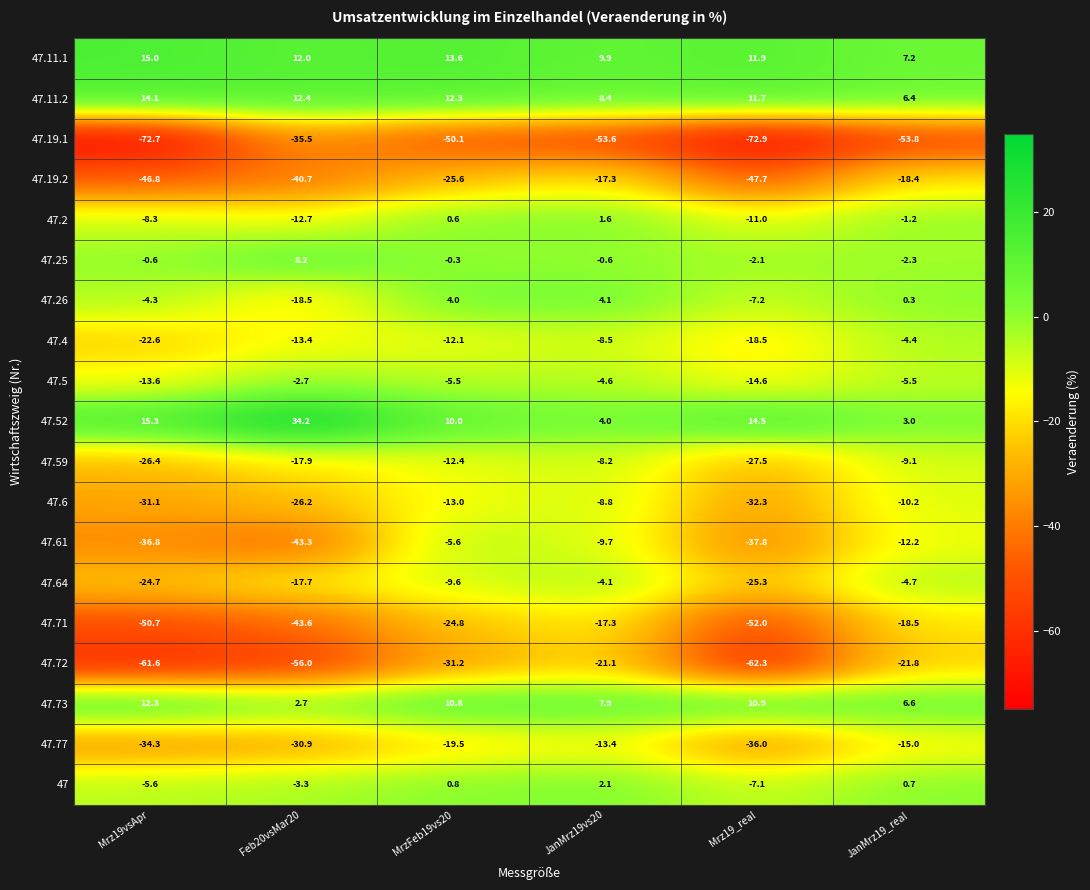

Read the 47 value at Feb20vsMar20.

-3.3